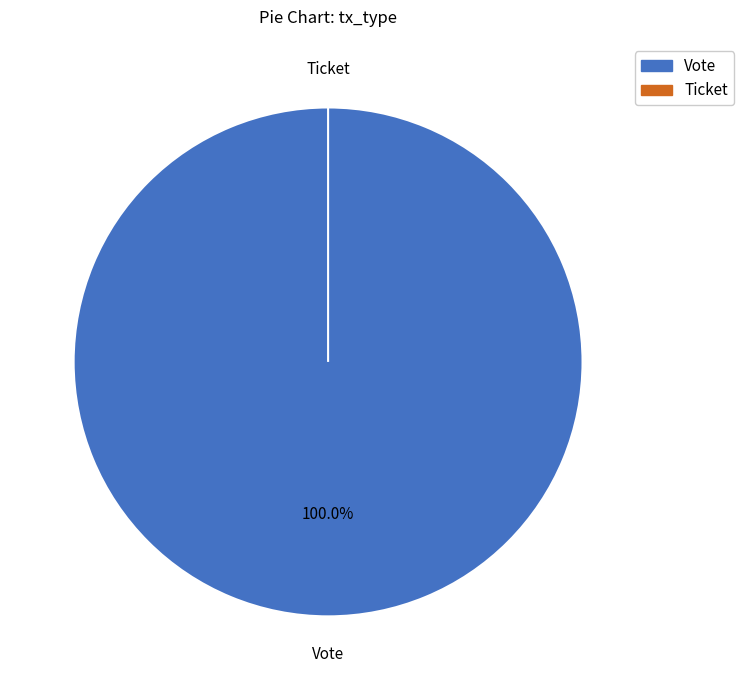

To the nearest percent, what is the difference between the largest and smallest slice percentages?

100%